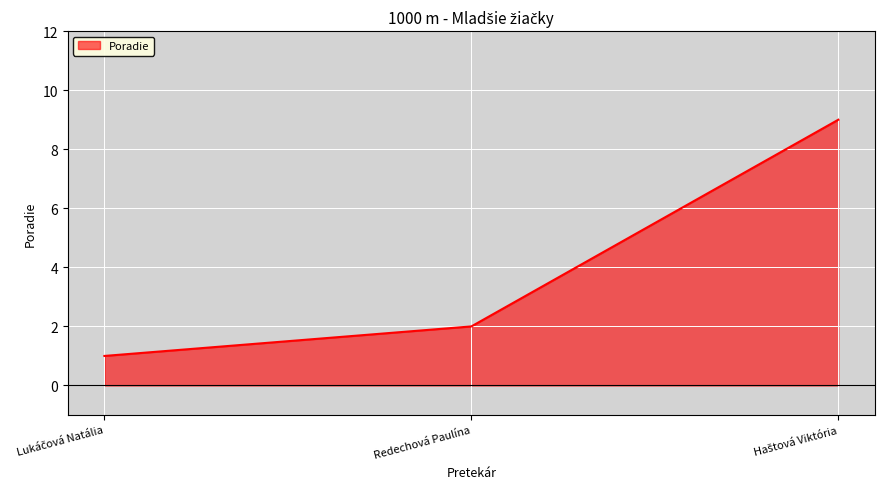

Reading right to left, list all the values displayed in this chart.

9	2	1